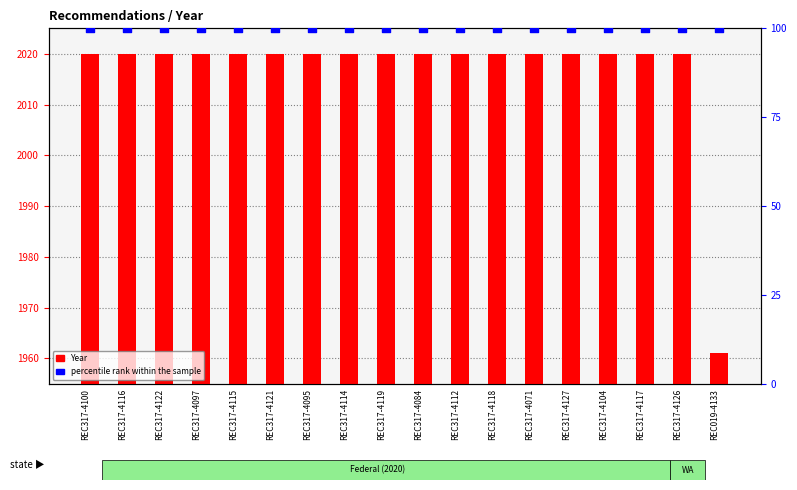

What is the total value across all series at REC317-4084?

2120